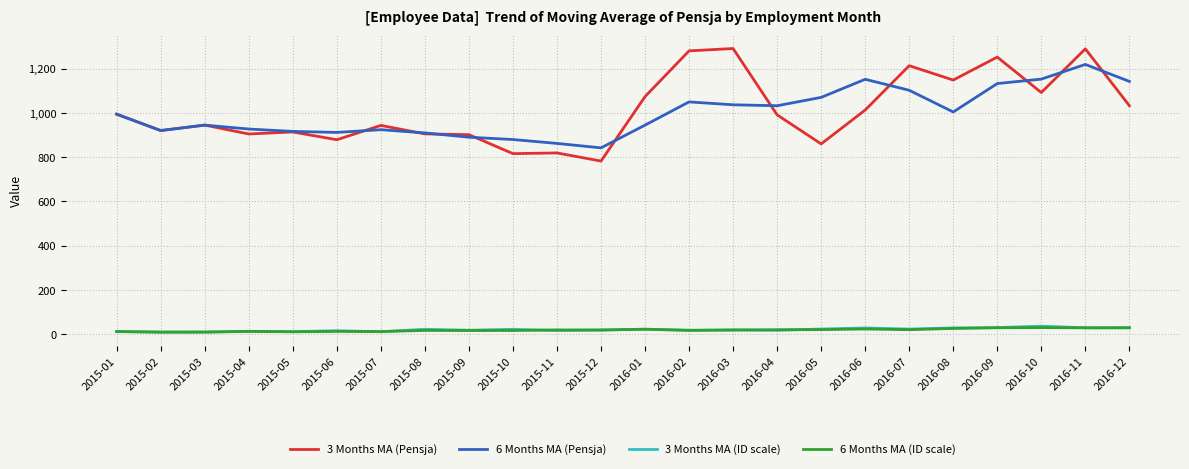

Count the number of categories in the chart.

24